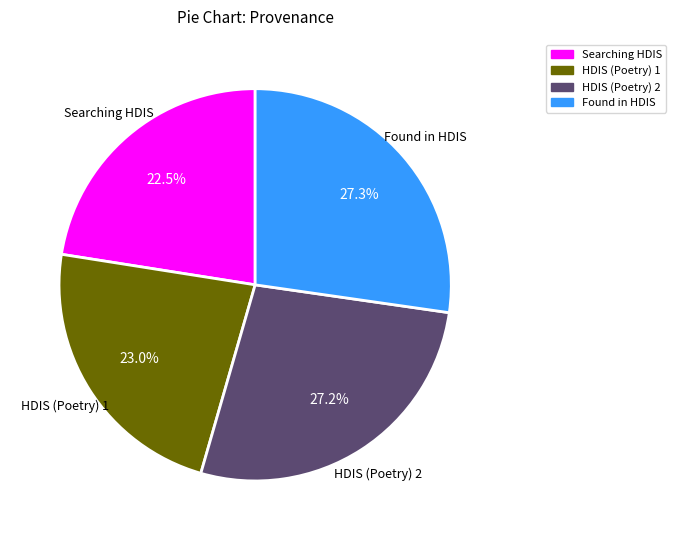

What is the total percentage of HDIS (Poetry) 1 and HDIS (Poetry) 2?

50.2%